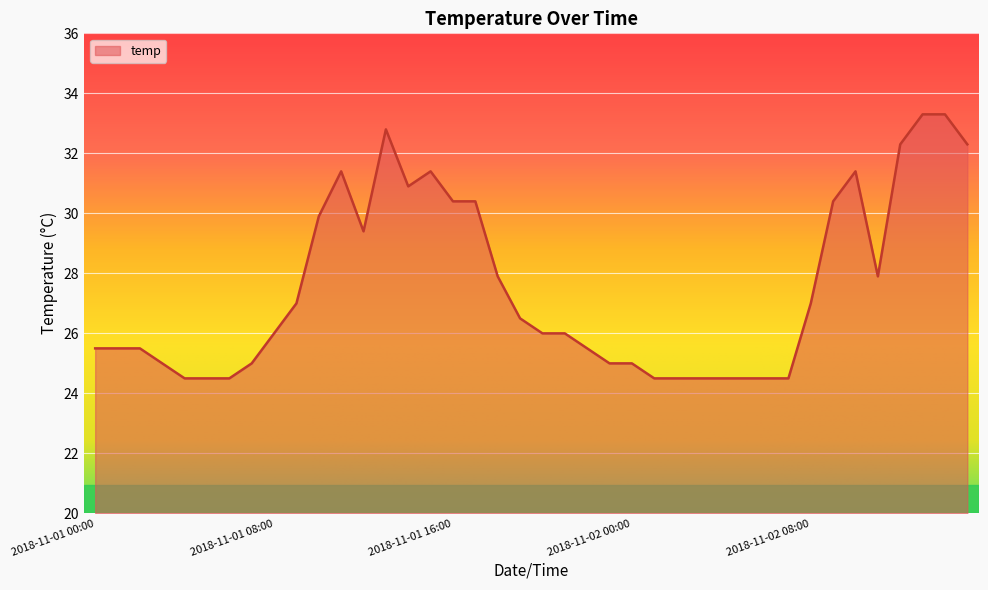

What is the minimum value shown in the chart?

24.5